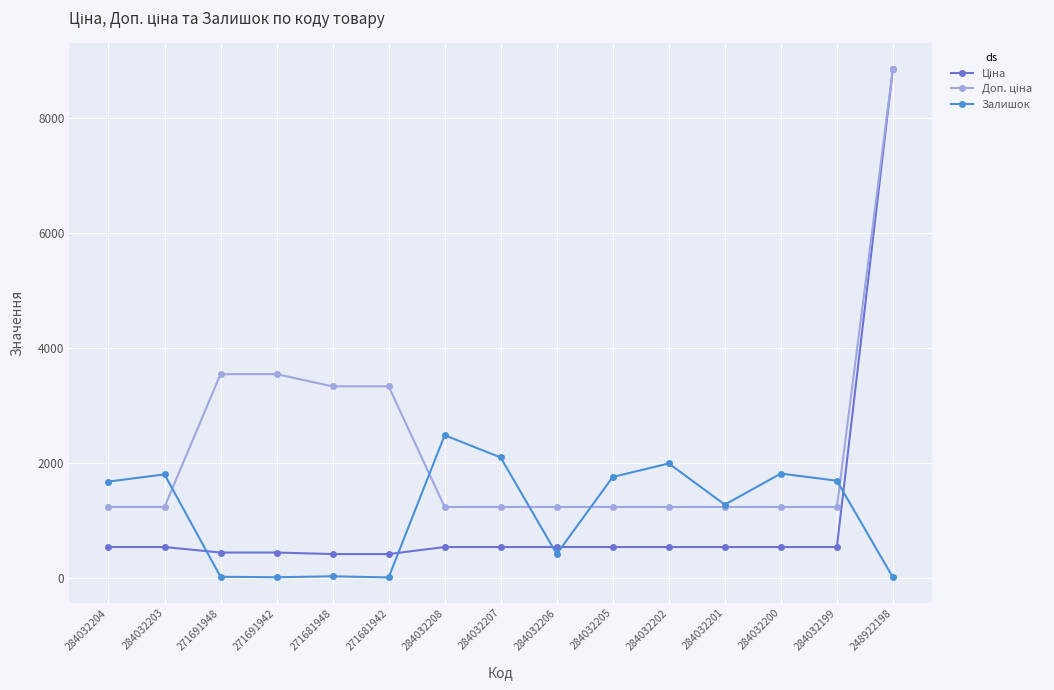

What is the value of the Залишок point at the 1st from the left?

1677.0